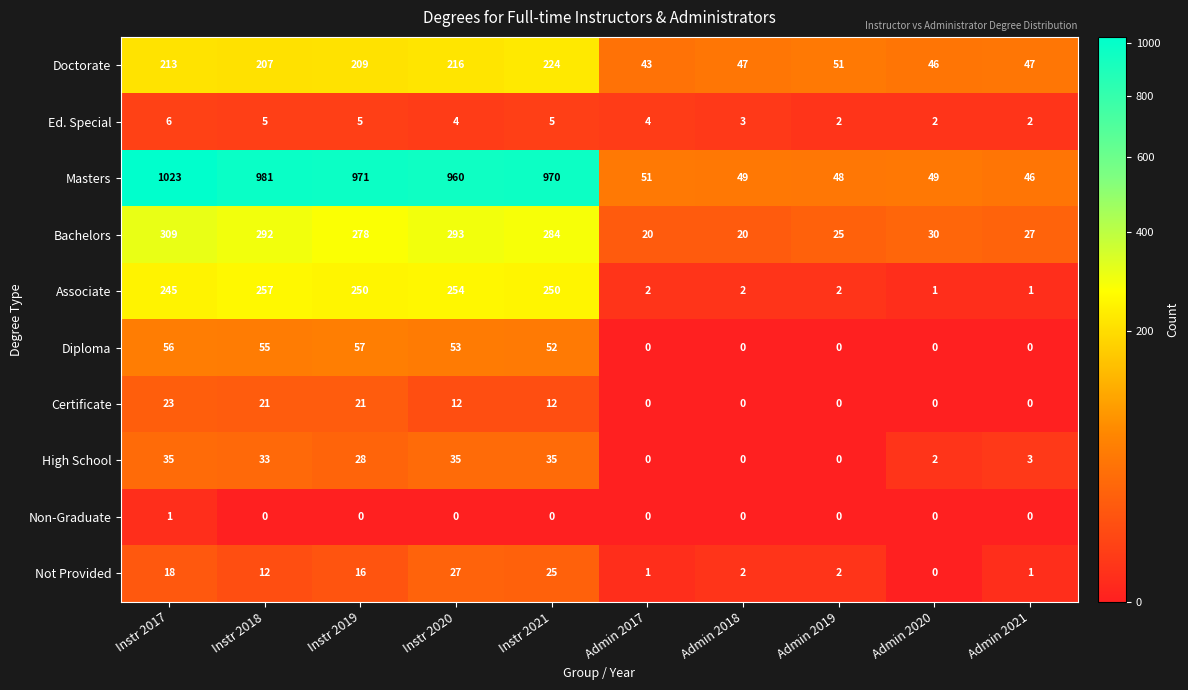

Count the number of data series in this chart.

10